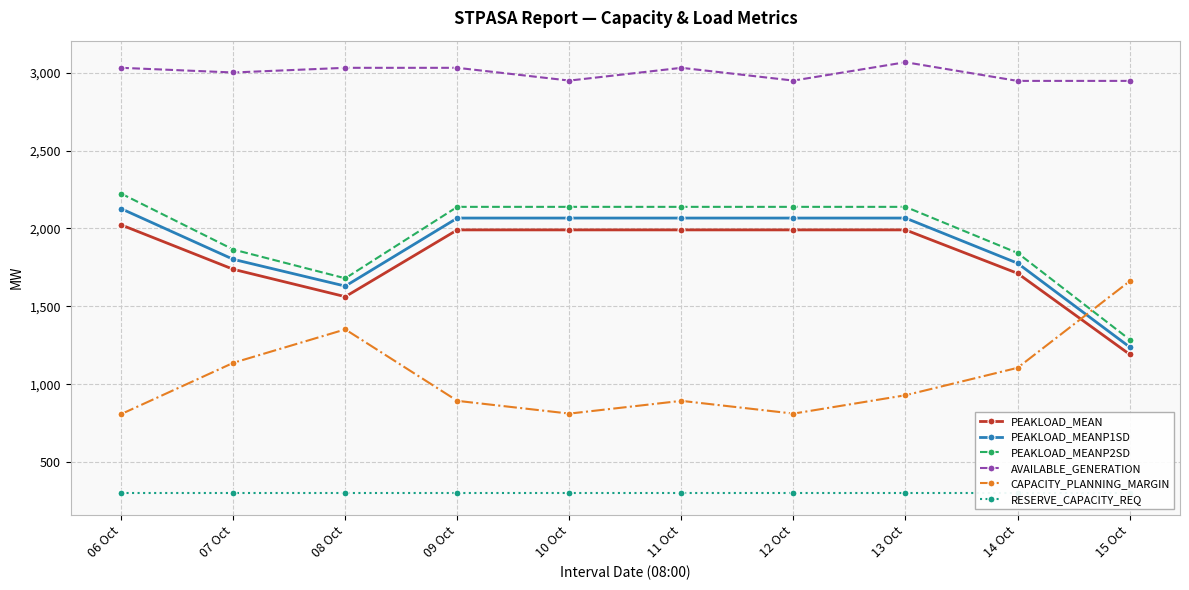

How many interior local valleys does the CAPACITY_PLANNING_MARGIN series have?

2